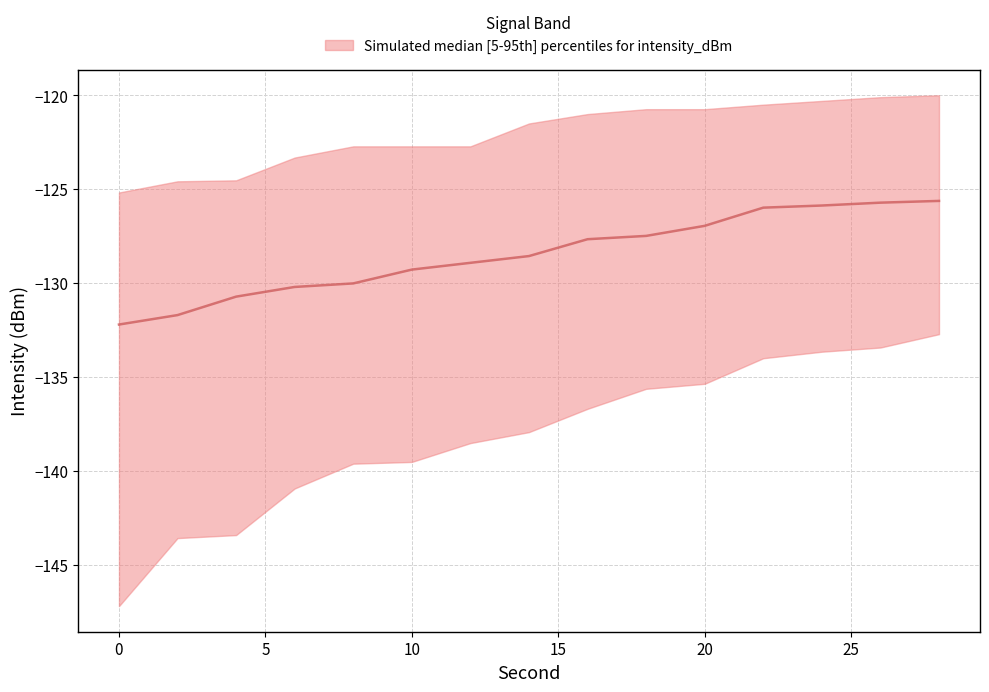

How many lines are shown in the chart?

1